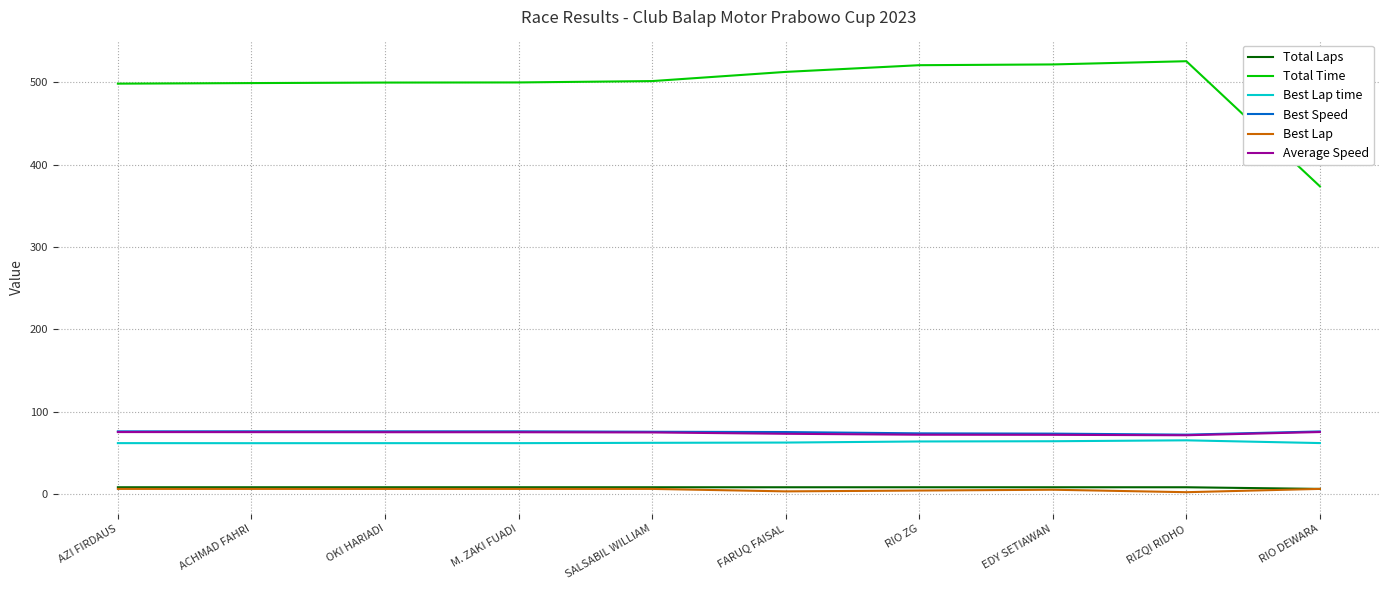

Is this an area chart (filled region under the line)?

No